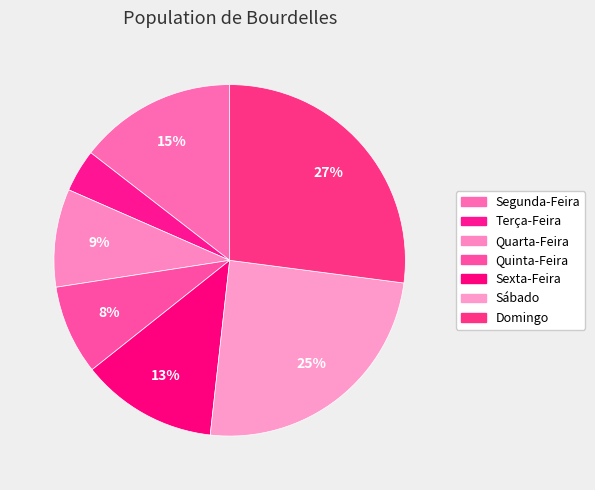

How many slices are in this pie chart?

7